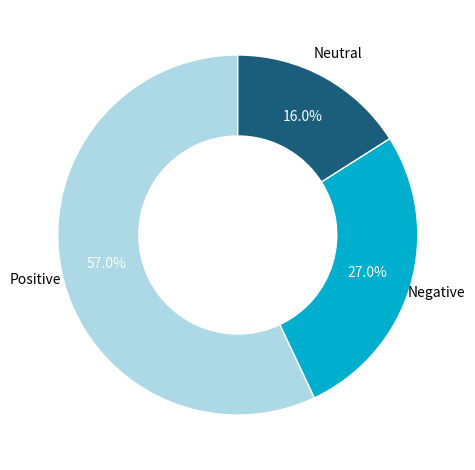

Is there any slice that represents more than half of the pie?

Yes